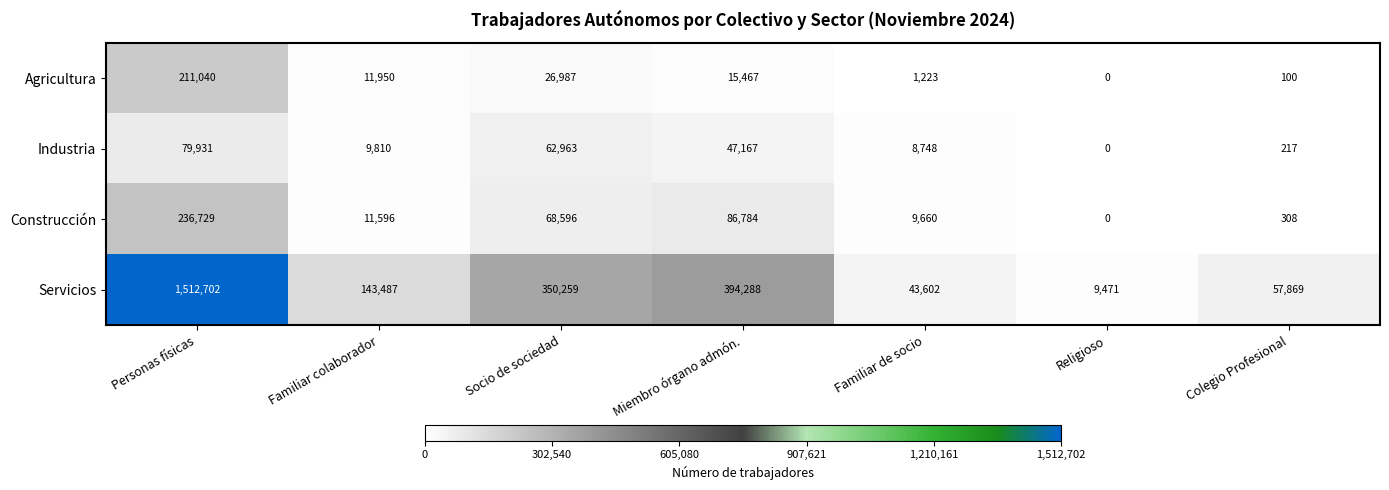

The value of Industria at Familiar de socio is 12302. True or false?

False